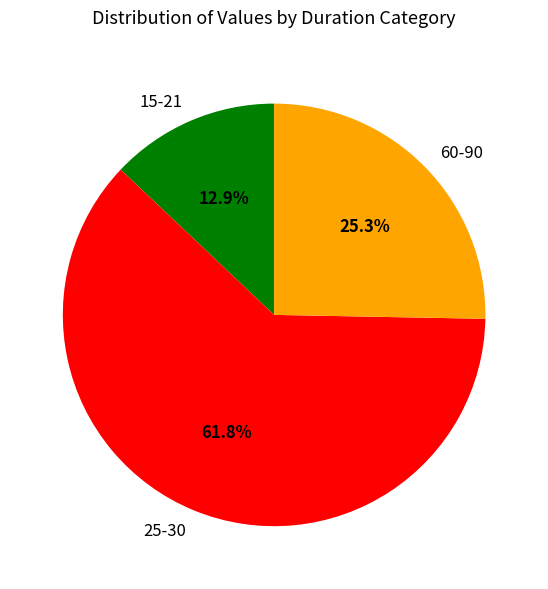

Between 25-30 and 15-21, which is larger?

25-30